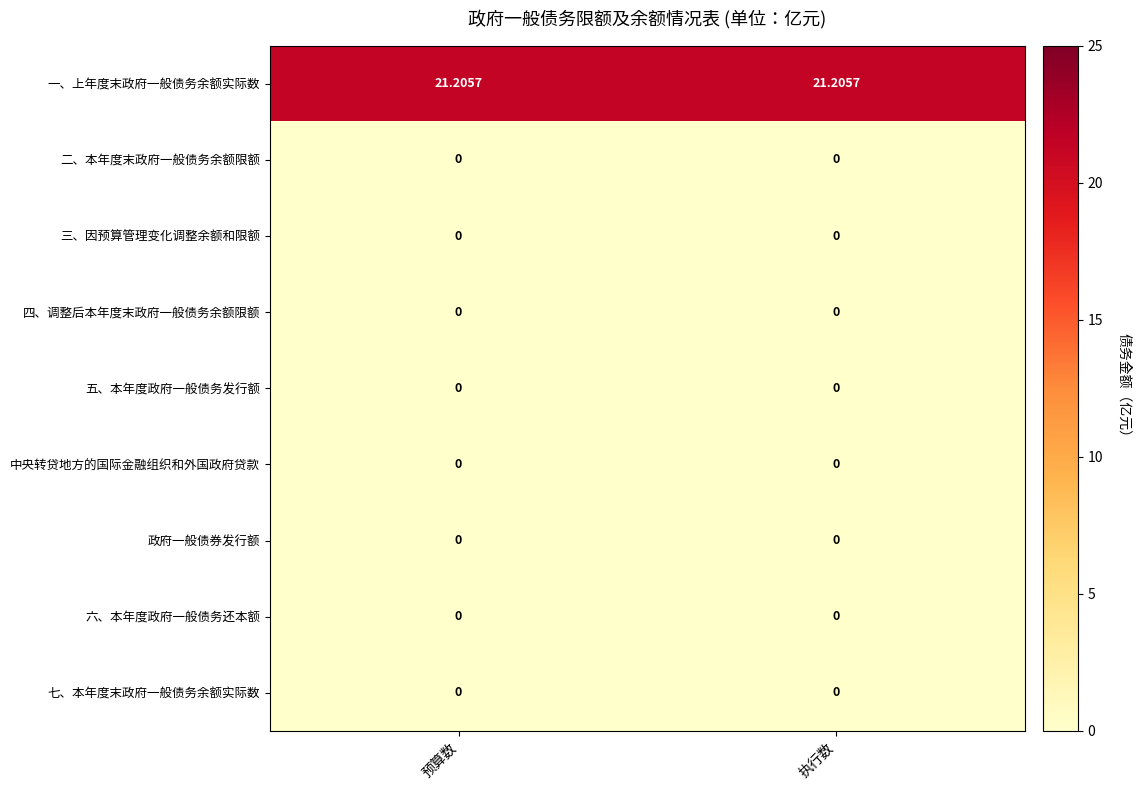

Which series has the largest total across all categories?

一、上年度末政府一般债务余额实际数